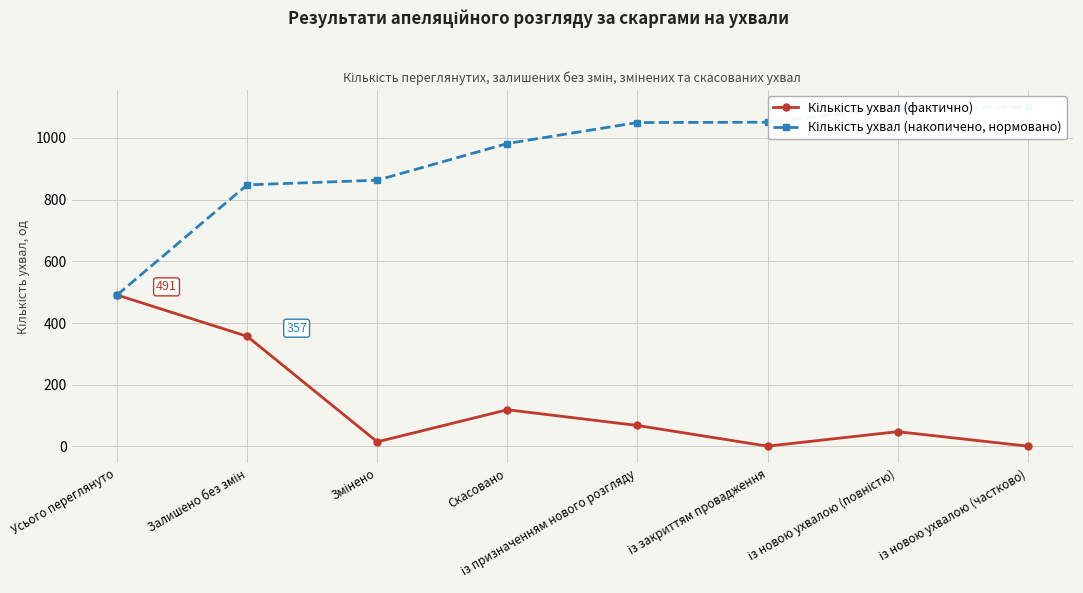

True or false: Кількість ухвал (фактично) has a value of 48 at із новою ухвалою (повністю).

True